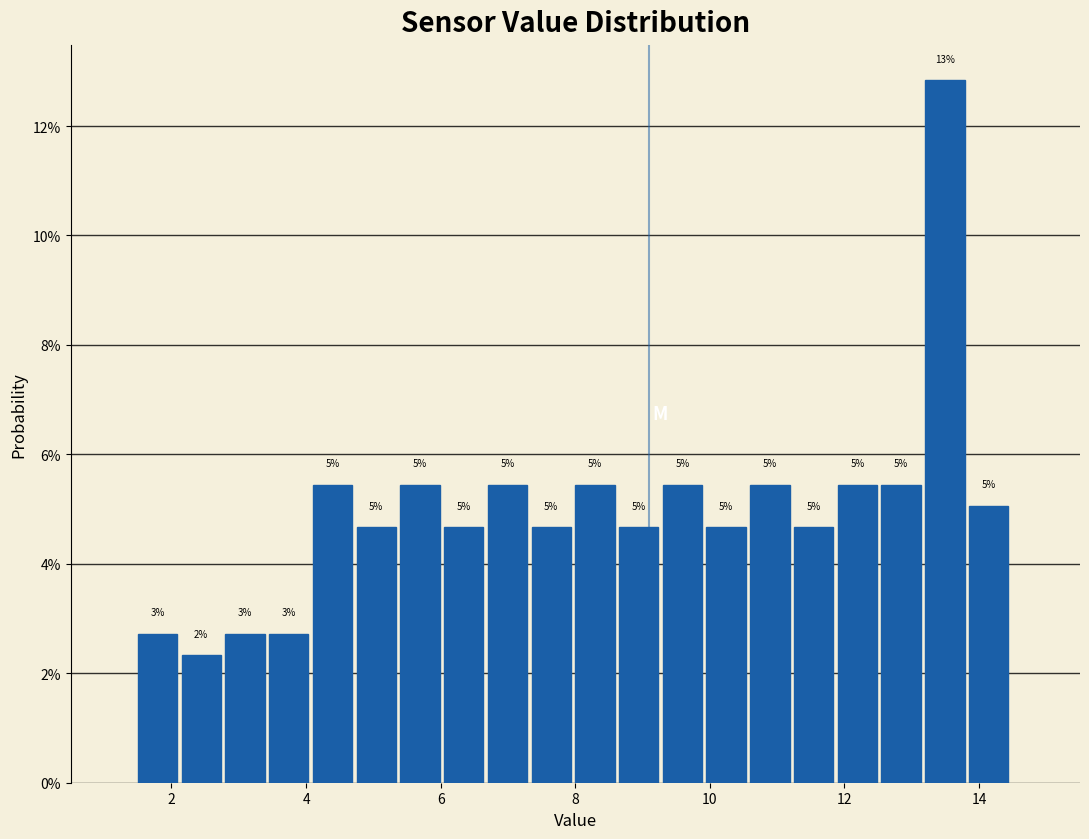

Around what value on the x-axis is the tallest bar? Give the approximate position of its centre, as read against the axis.

13.4